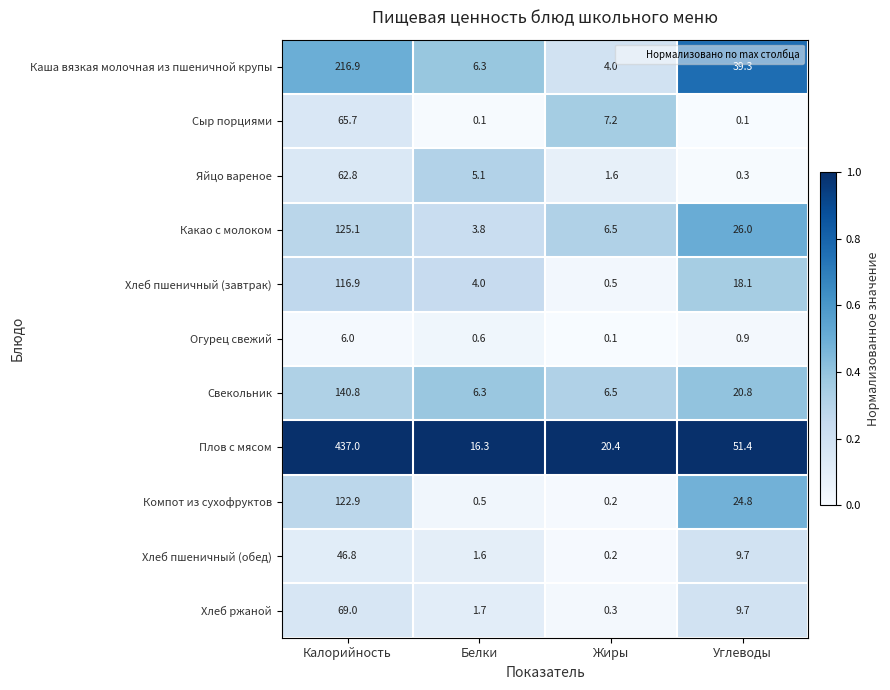

Where is Сыр порциями nearest to the value 32?

Жиры